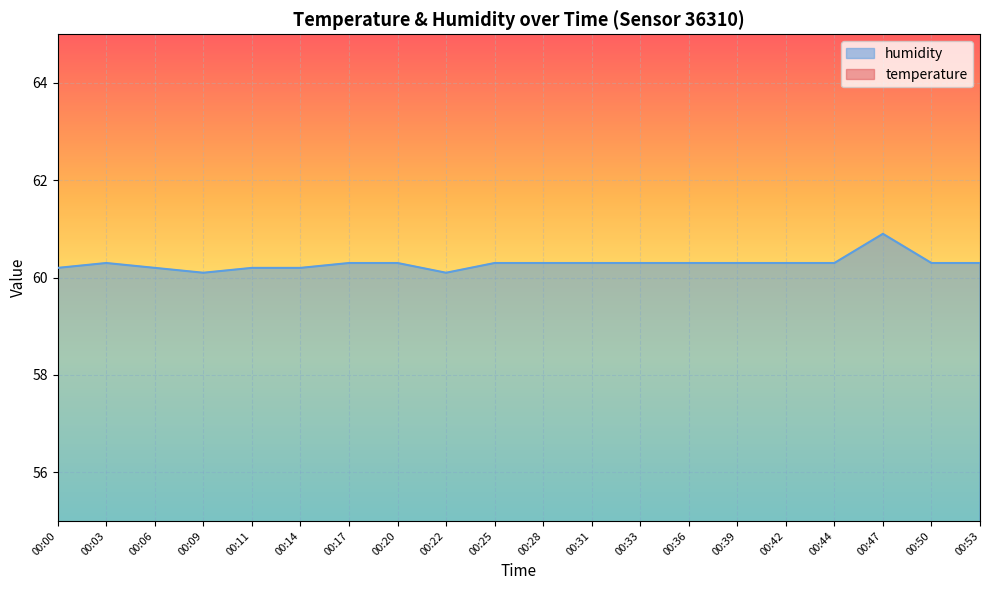

Between 00:42 and 00:50, which series saw the biggest shift?

temperature